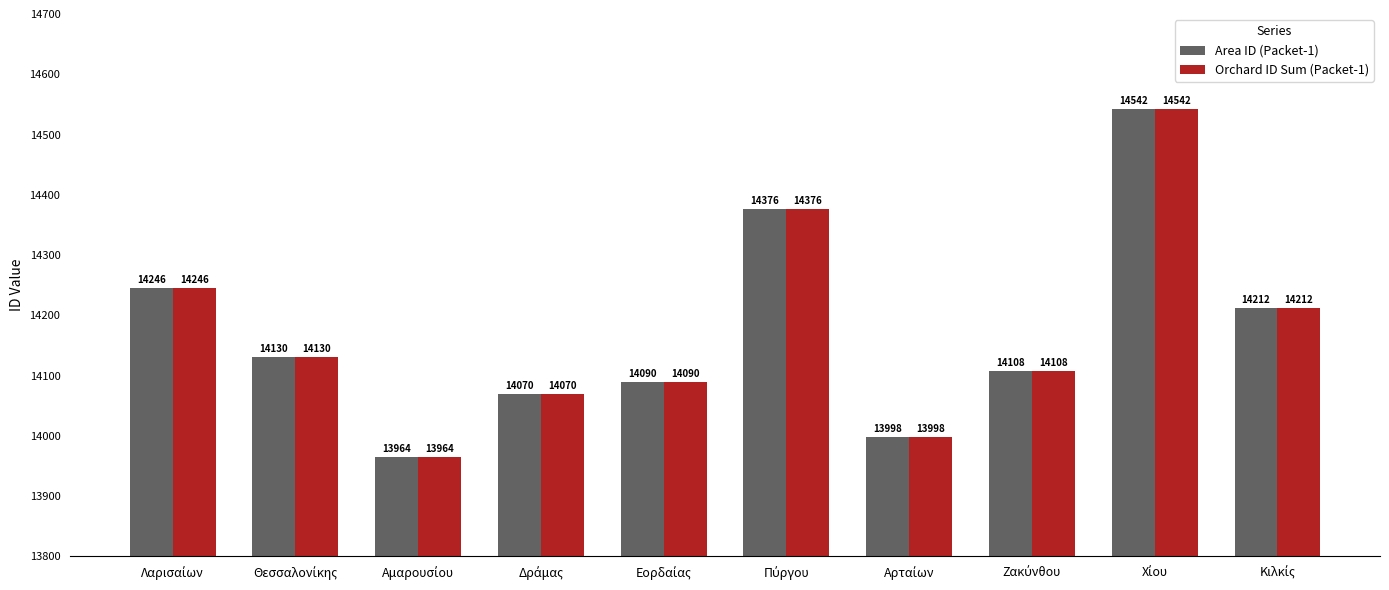

What is the highest value of the Area ID (Packet-1) series?

14542